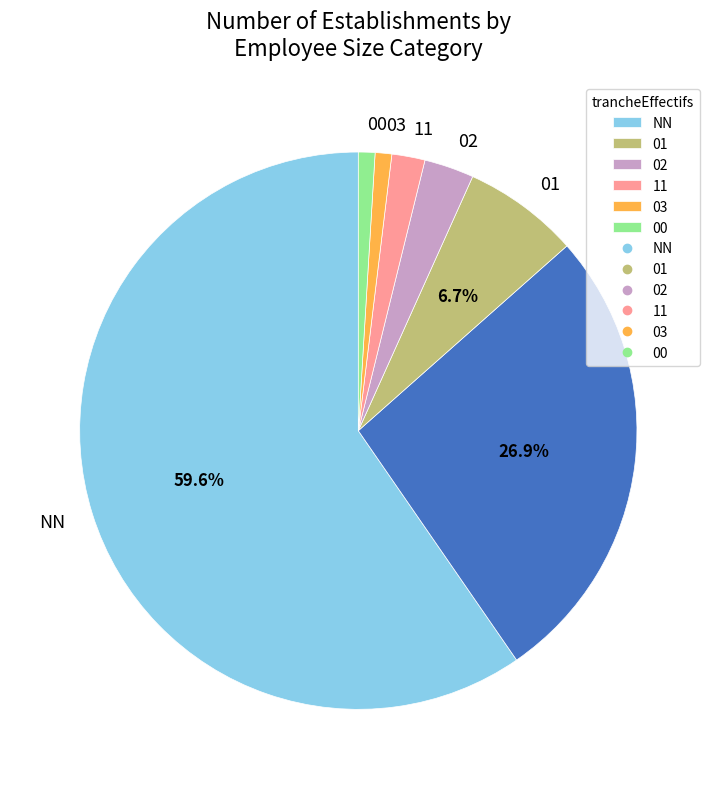

Does any single category account for the majority?

Yes